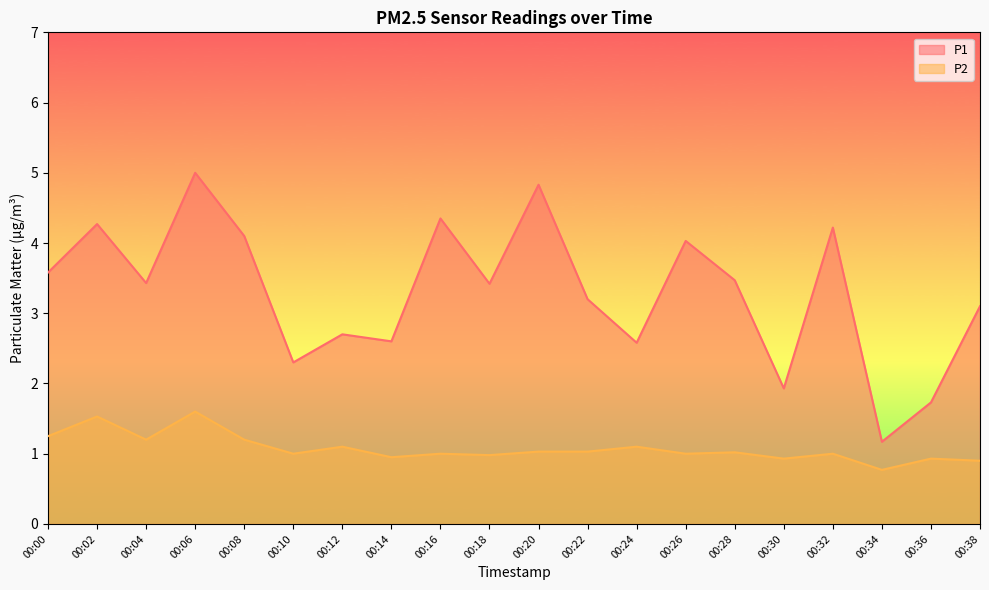

What are all the series names shown in the legend?

P1, P2